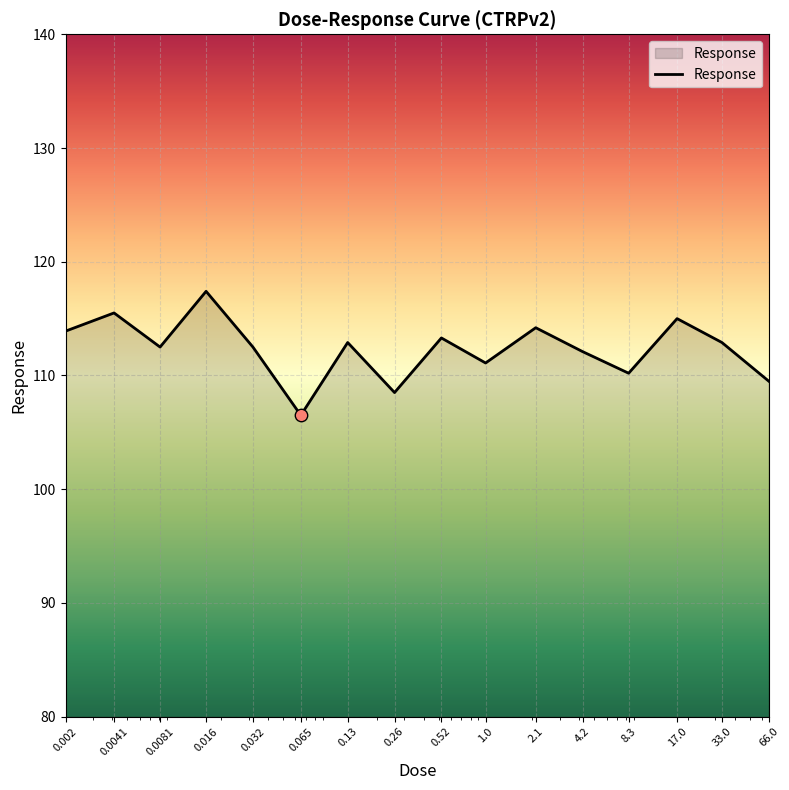

What is the maximum value shown in the chart?

117.4